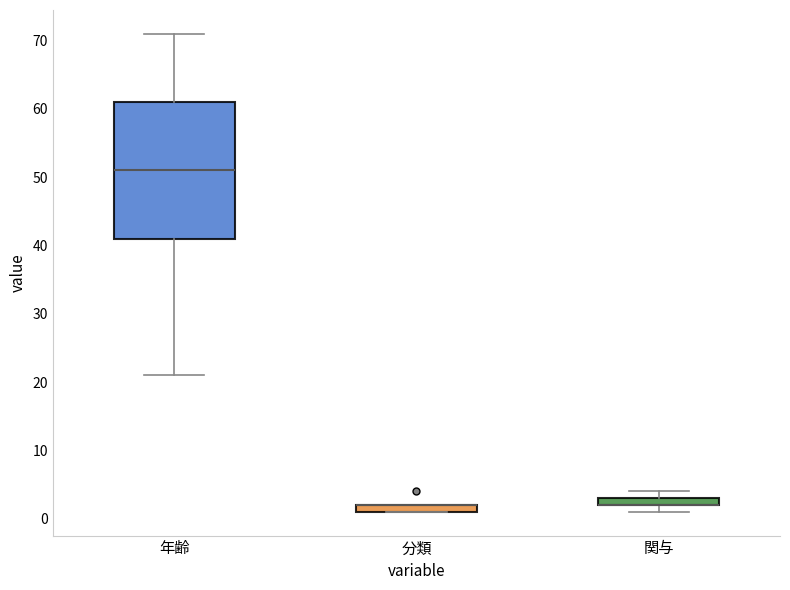

Where is the lower edge of the box for 分類 on the y-axis? The values are not printed on the chart, so give them approximately, as read against the axis.

1